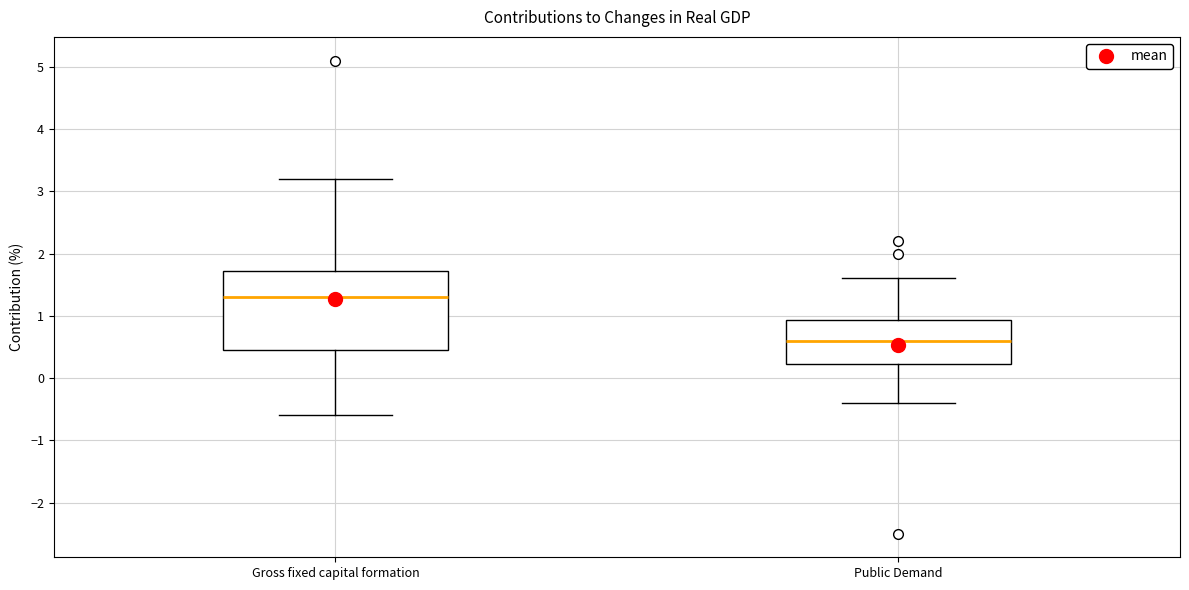

Where does the lower whisker of the box for Public Demand end on the y-axis? The values are not printed on the chart, so give them approximately, as read against the axis.

-0.4